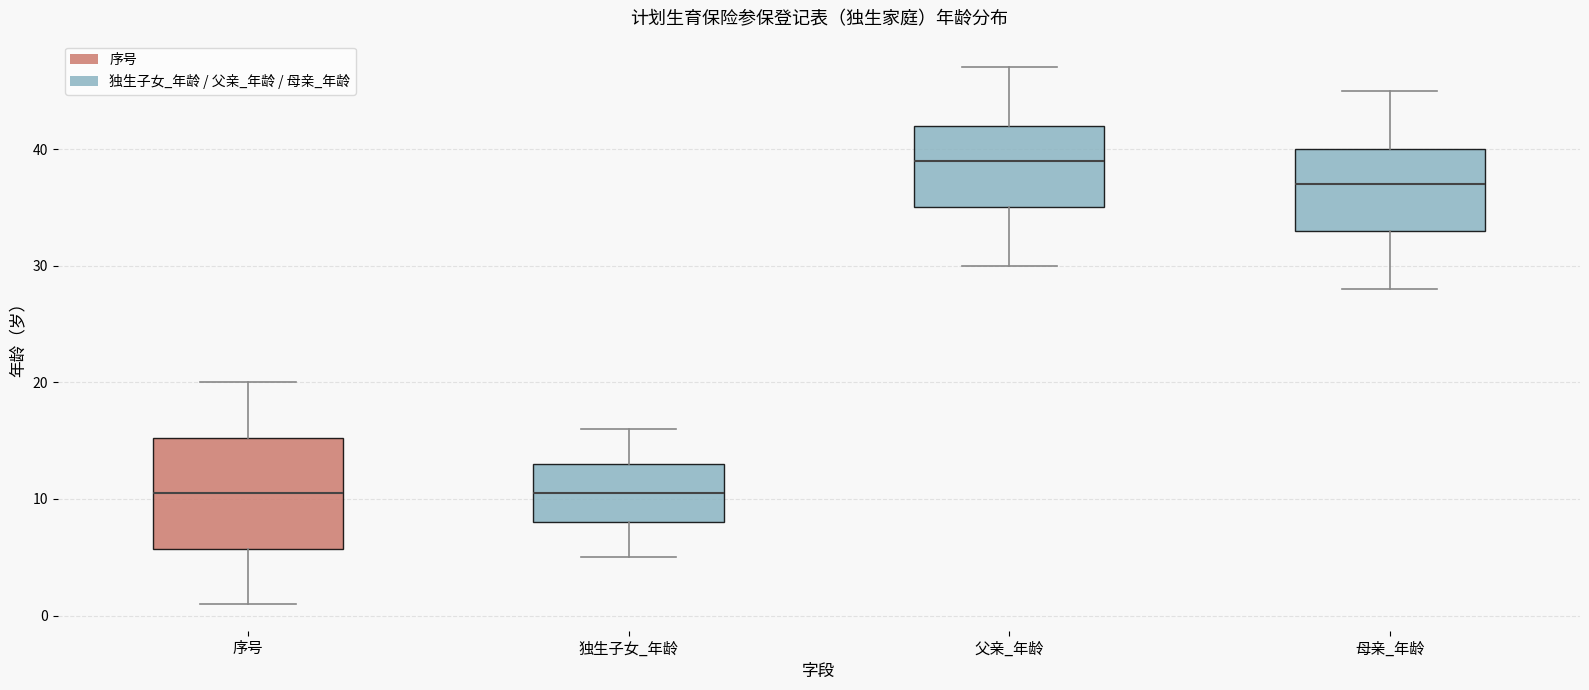

Reading left to right, transcribe this box plot: for each box, give where its median line is, the range the box spans, and where its two whiskers end, as read against the y-axis. The values are not printed on the chart, so give them approximately, as read against the axis.

序号: median 11, box 6 to 15, whiskers 1 to 20
独生子女_年龄: median 11, box 8 to 13, whiskers 5 to 16
父亲_年龄: median 39, box 35 to 42, whiskers 30 to 47
母亲_年龄: median 37, box 33 to 40, whiskers 28 to 45